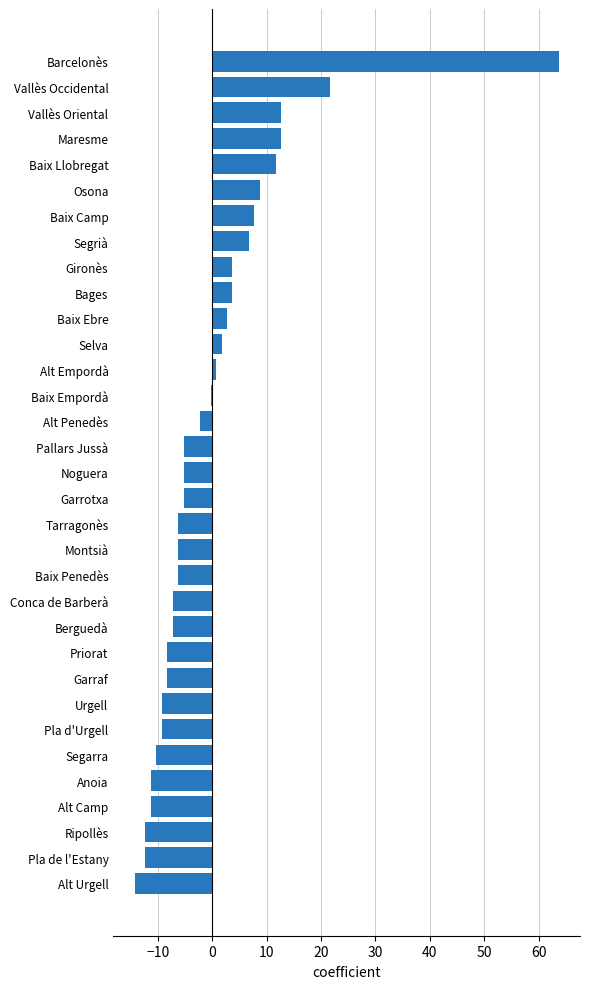

True or false: the data shows 43.2 at Barcelonès.

False